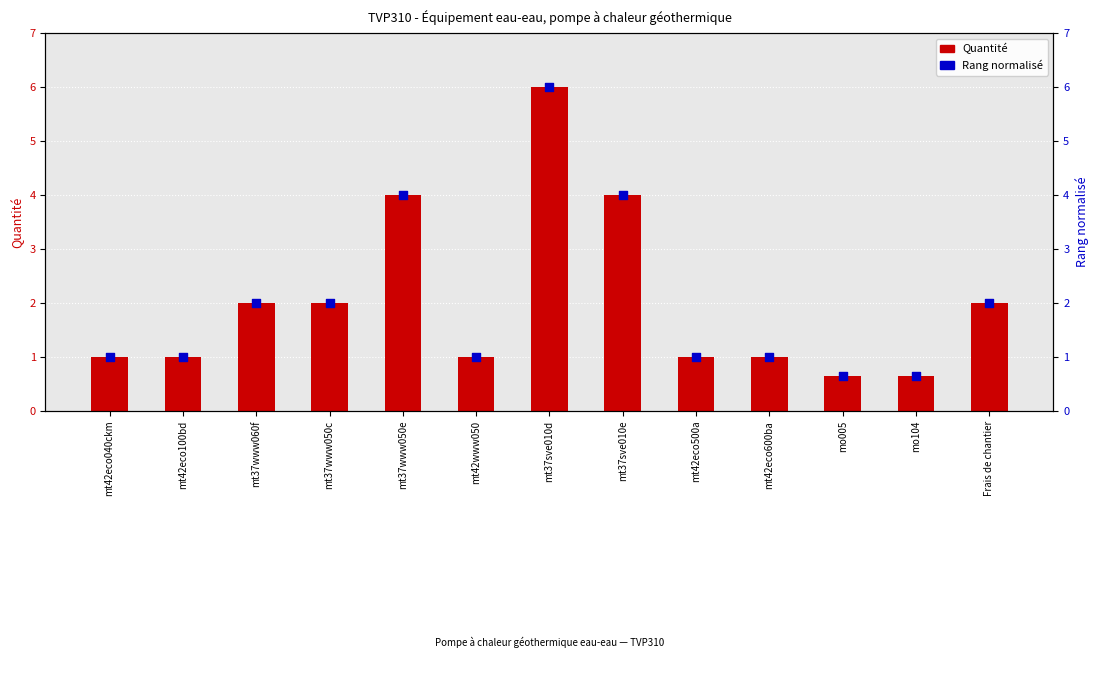

What are all the series names shown in the legend?

Quantité, Rang normalisé